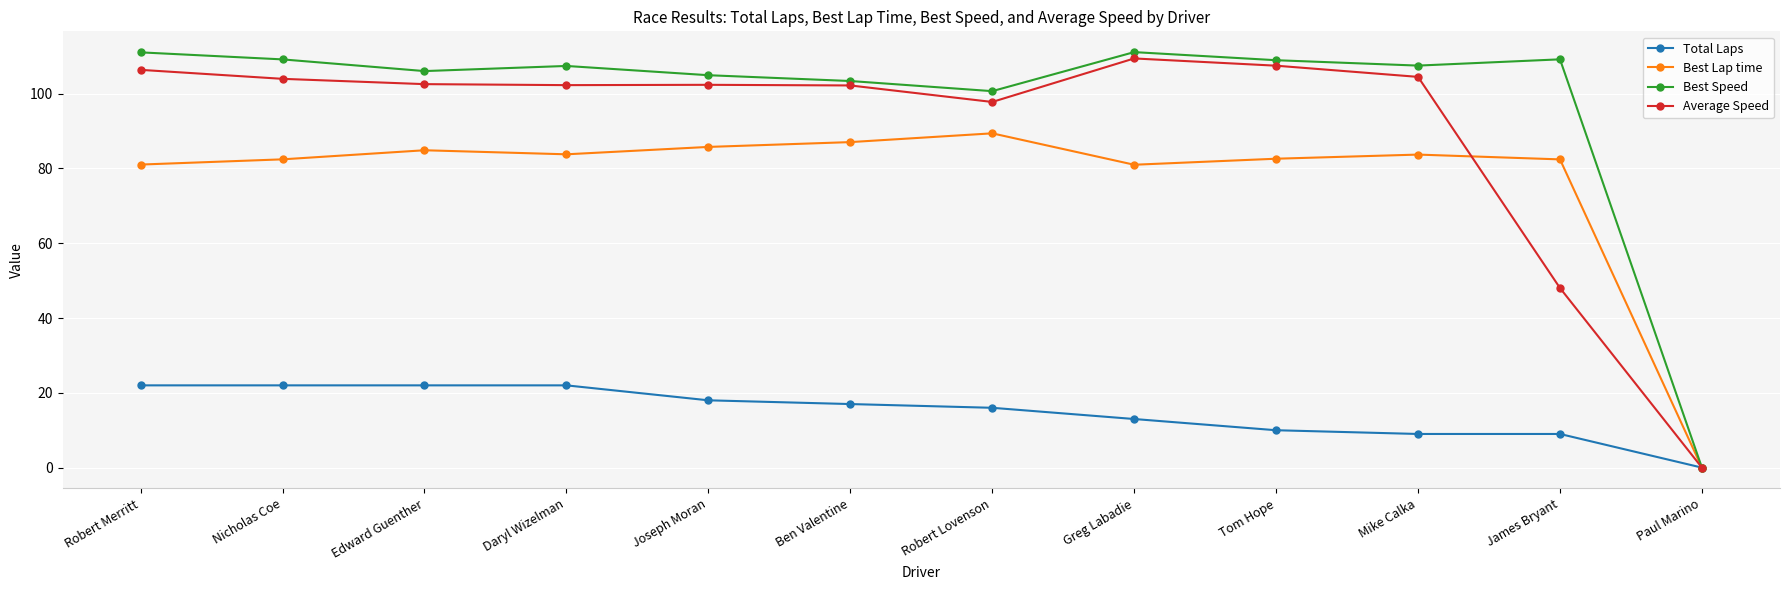

How many positive values does the Average Speed series have?

11